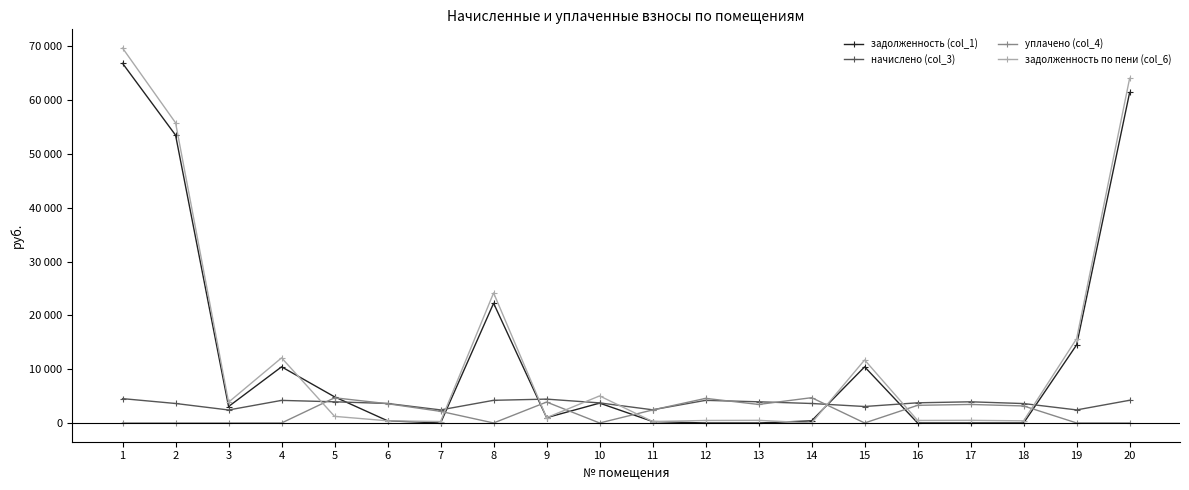

What is the value of the начислено (col_3) point at the 5th from the left?

3935.2